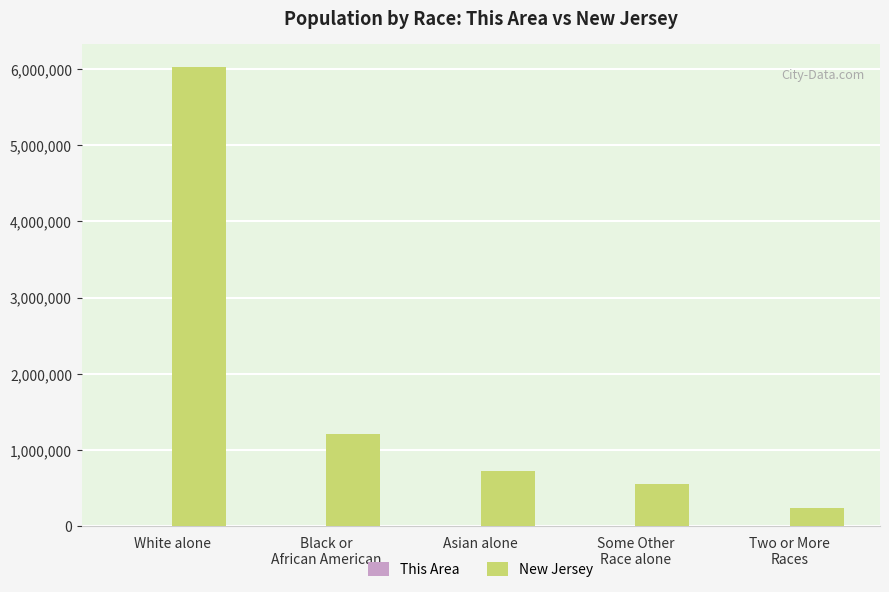

Which series has the largest total across all categories?

New Jersey